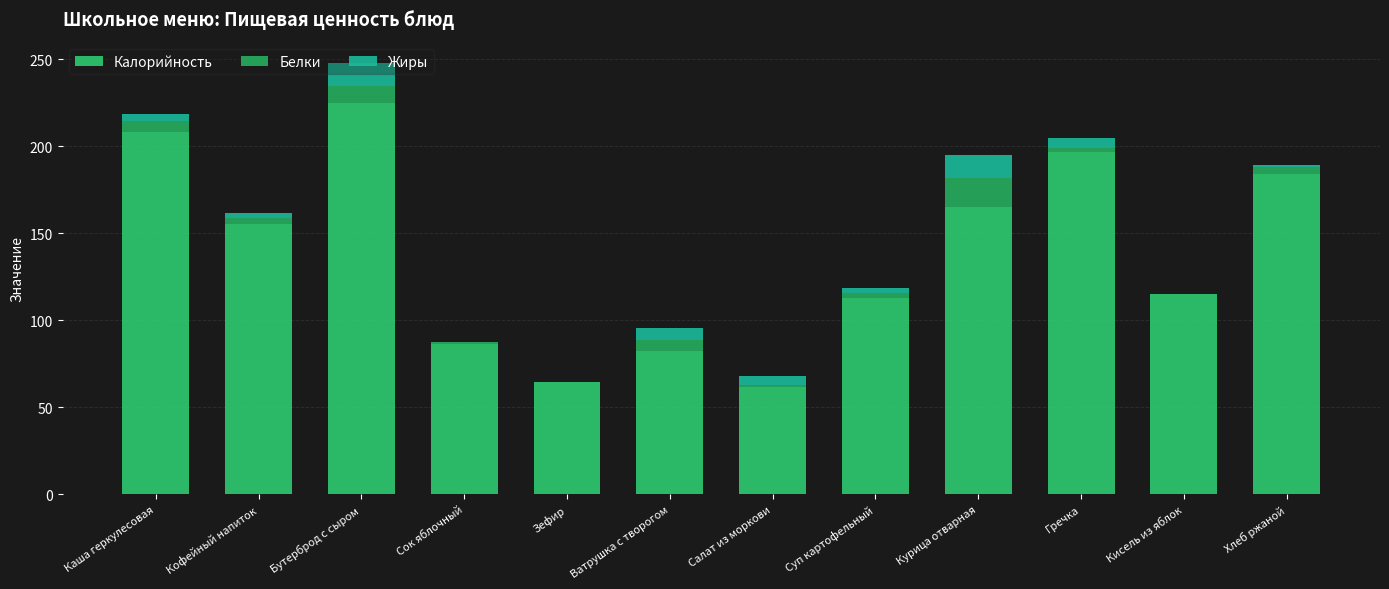

At which label does Белки first exceed 3?

Каша геркулесовая